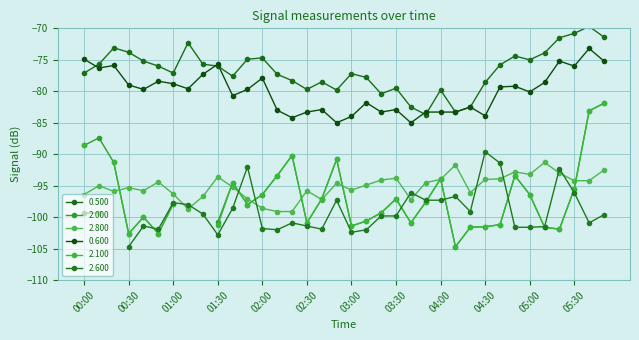

Does the chart have visible grid lines?

Yes